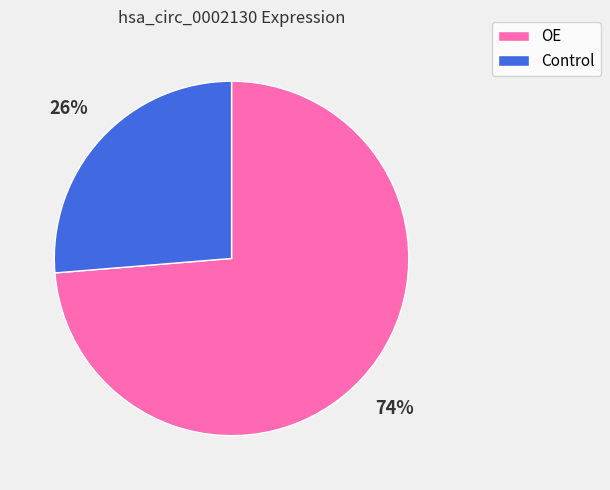

To the nearest percent, what is the combined percentage of Control and OE?

100%